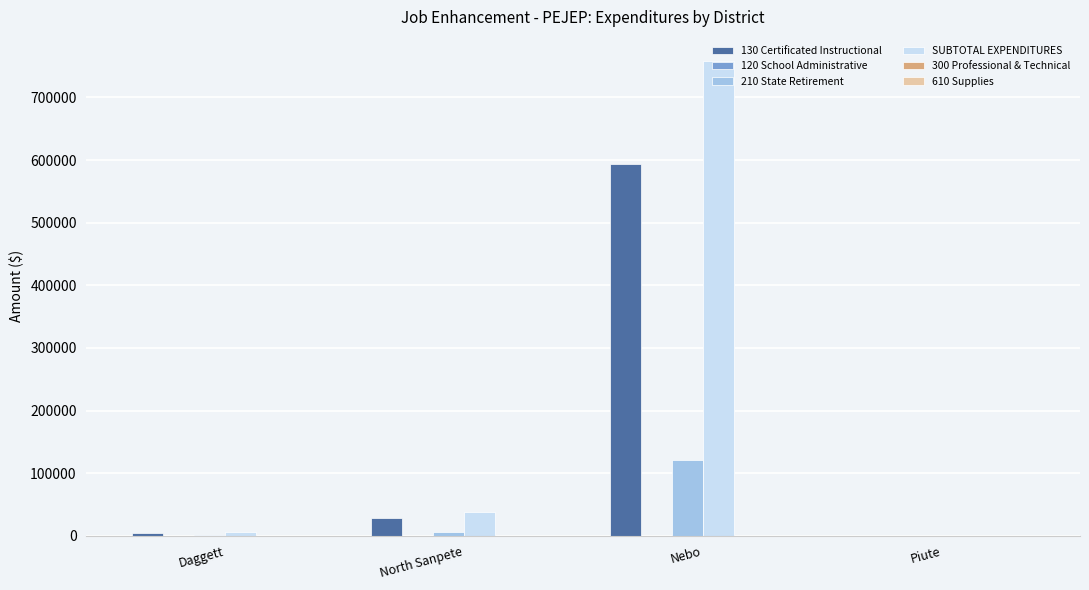

What is the greatest value displayed?

758852.7